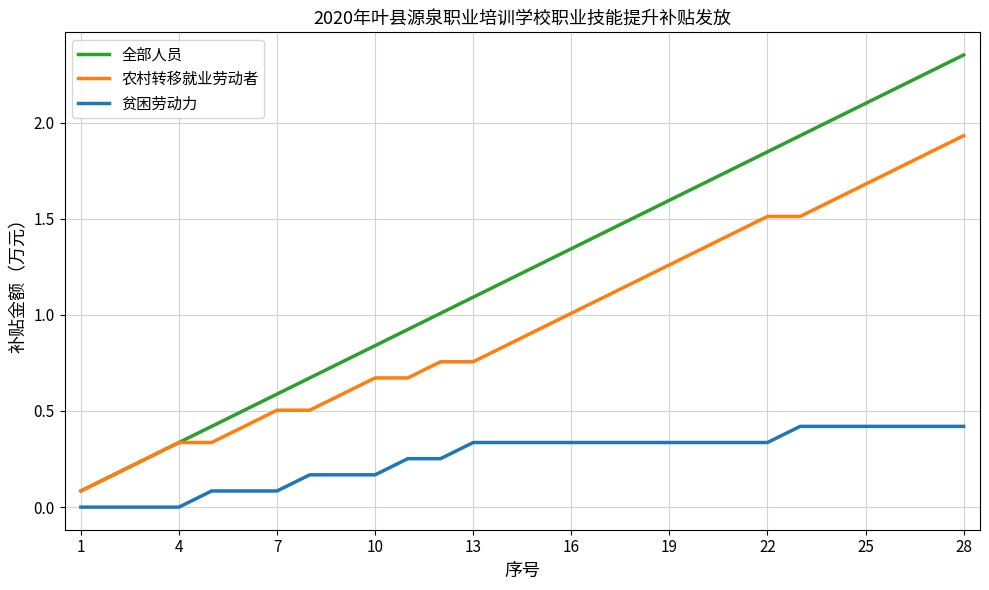

Which series has the largest total across all categories?

全部人员